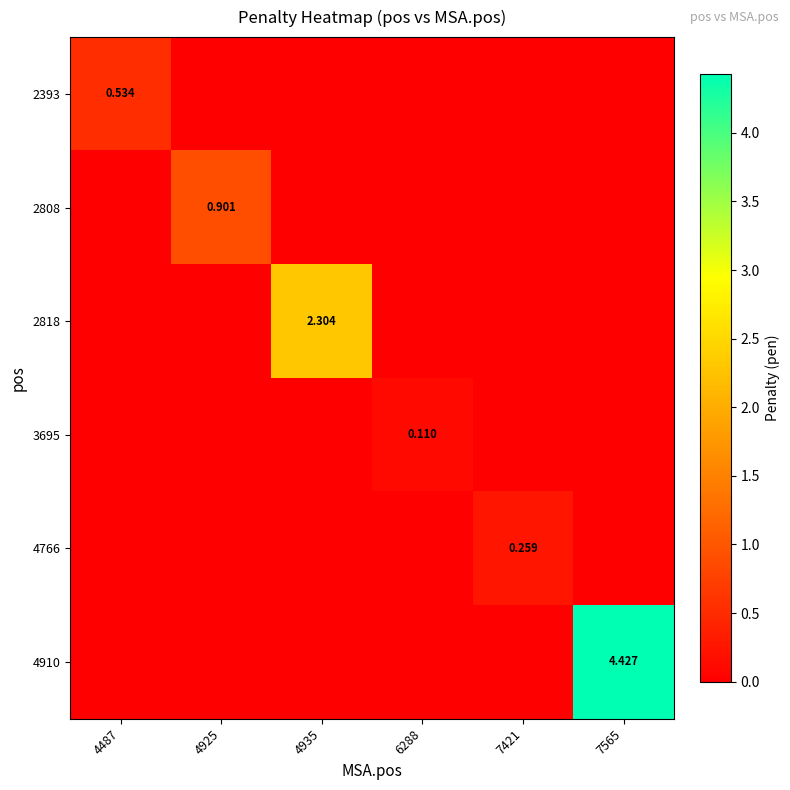

What is the average value of the 2818 series?

0.4